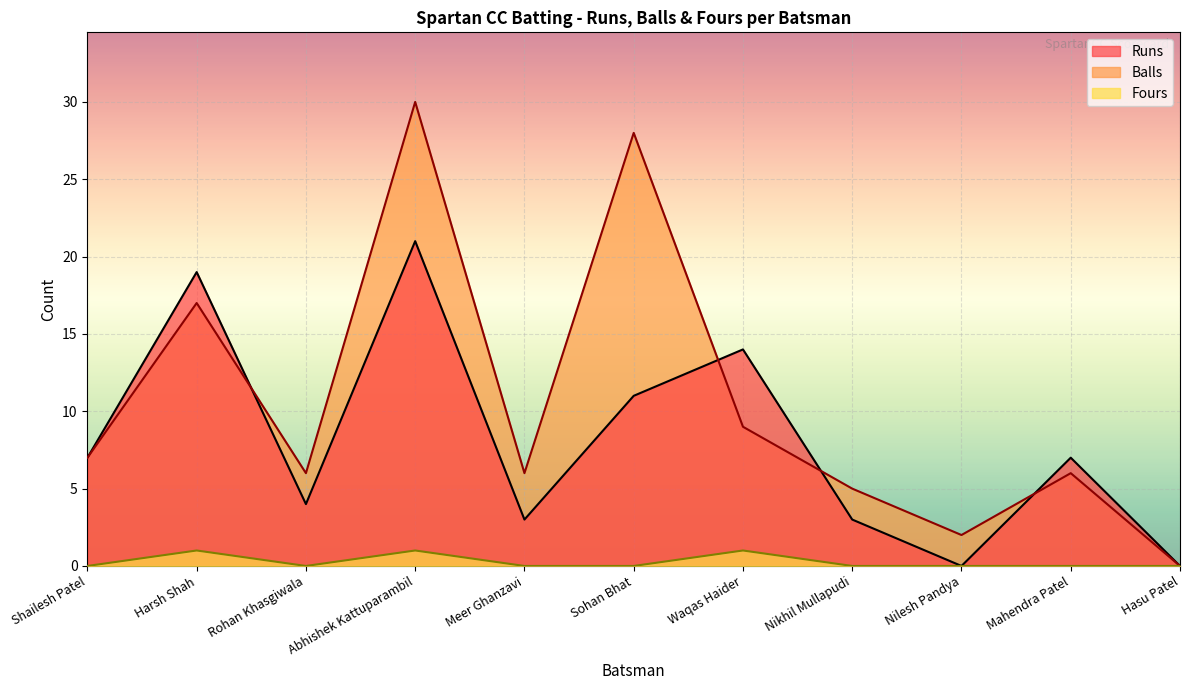

True or false: Balls and Runs intersect in this chart.

True